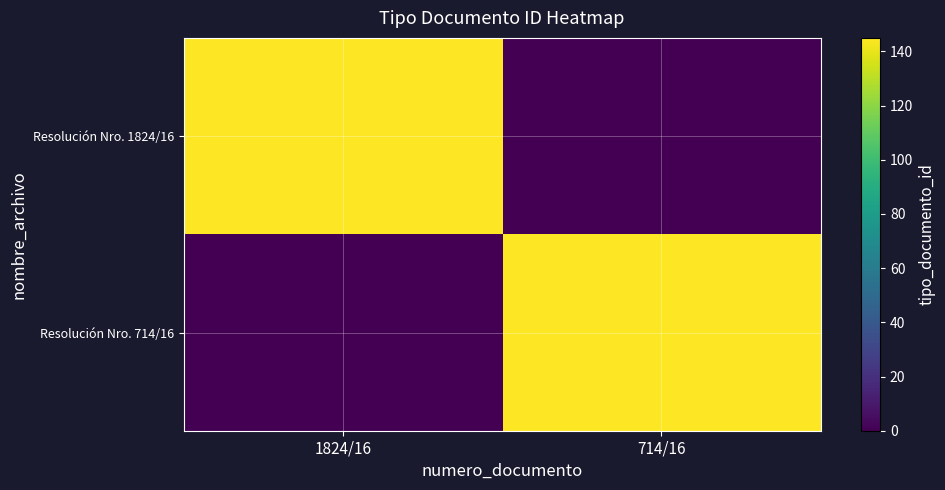

Count the number of categories in the chart.

2